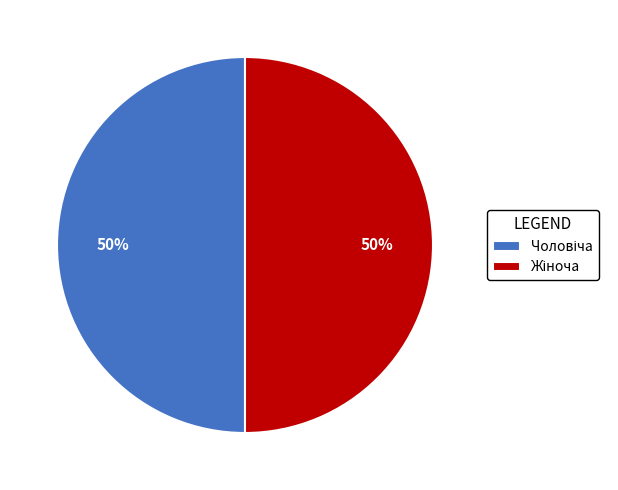

To the nearest percent, what is the average slice percentage?

50%